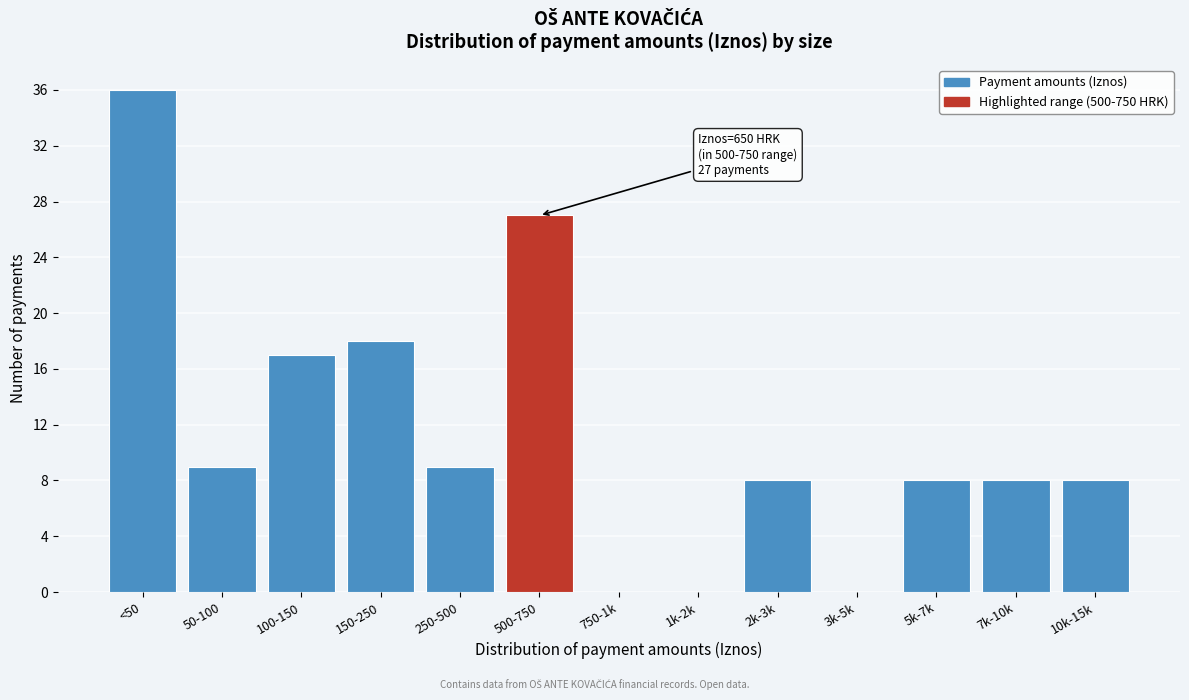

Reading left to right, extract all data points from this chart.

<50=36	50-100=9	100-150=17	150-250=18	250-500=9	500-750=27	750-1k=0	1k-2k=0	2k-3k=8	3k-5k=0	5k-7k=8	7k-10k=8	10k-15k=8